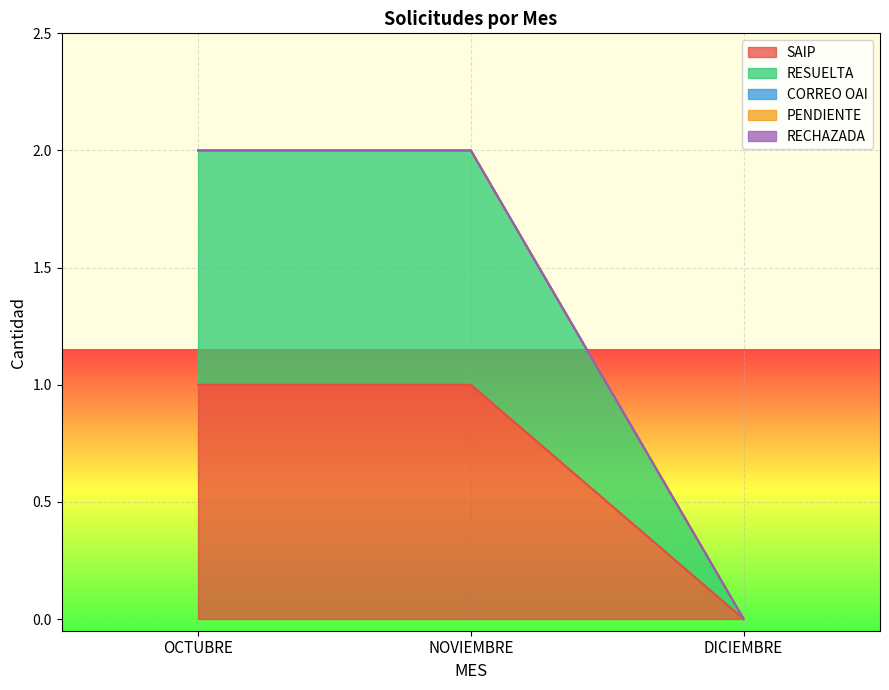

Rank the categories by SAIP value from highest to lowest.

OCTUBRE, NOVIEMBRE, DICIEMBRE